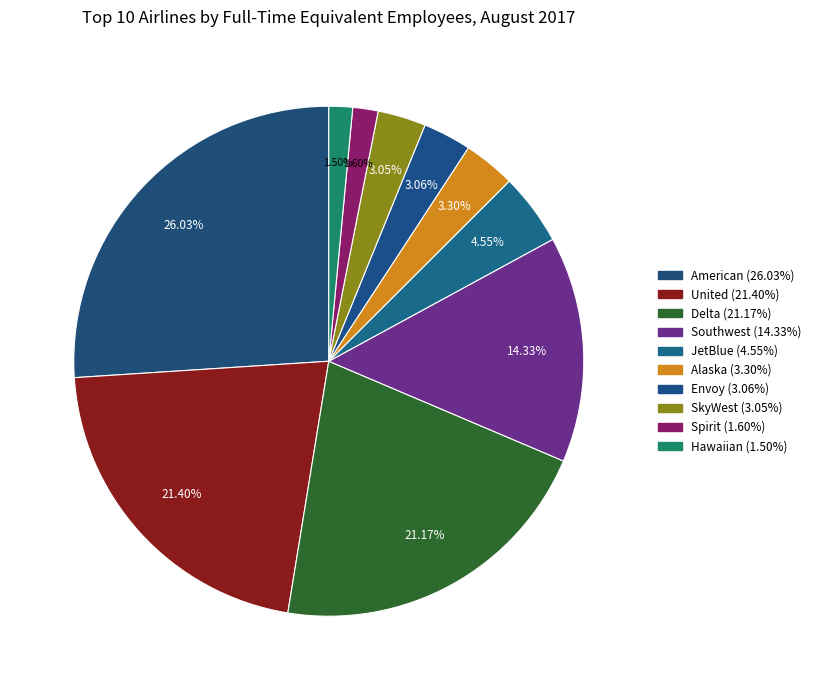

Rank the categories by value from lowest to highest.

Hawaiian, Spirit, SkyWest, Envoy, Alaska, JetBlue, Southwest, Delta, United, American